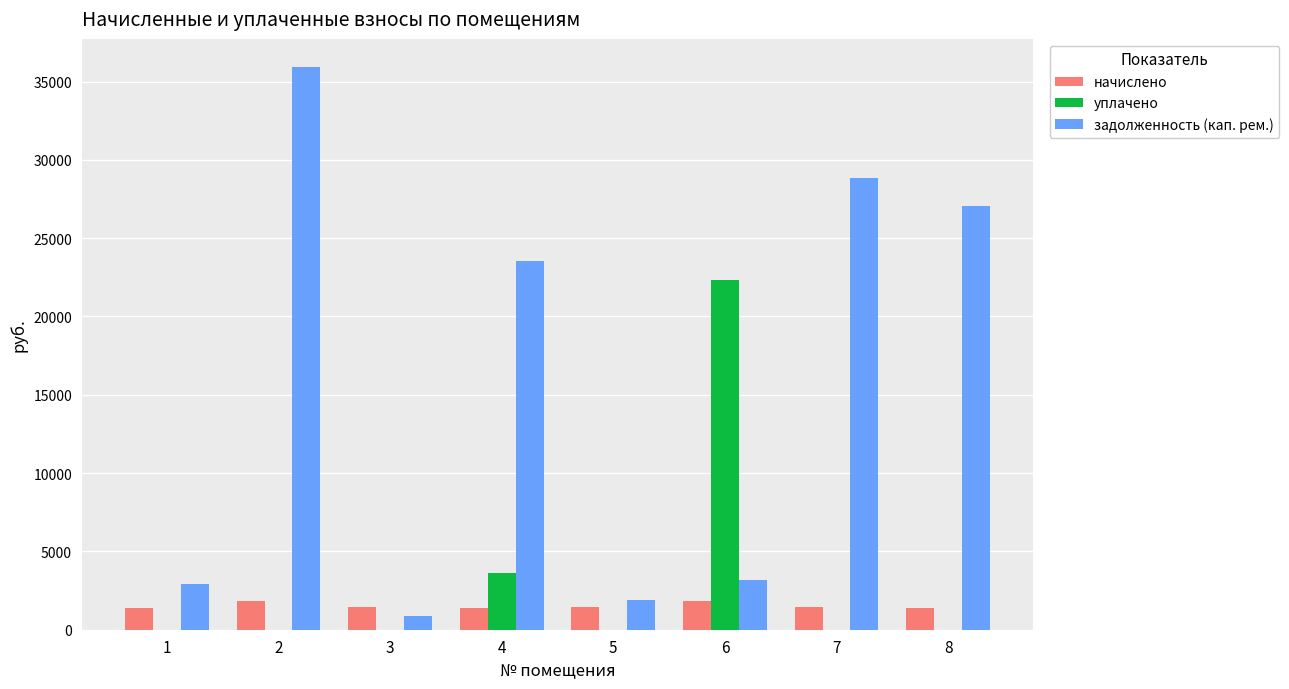

Which series has the widest spread of values?

задолженность (кап. рем.)